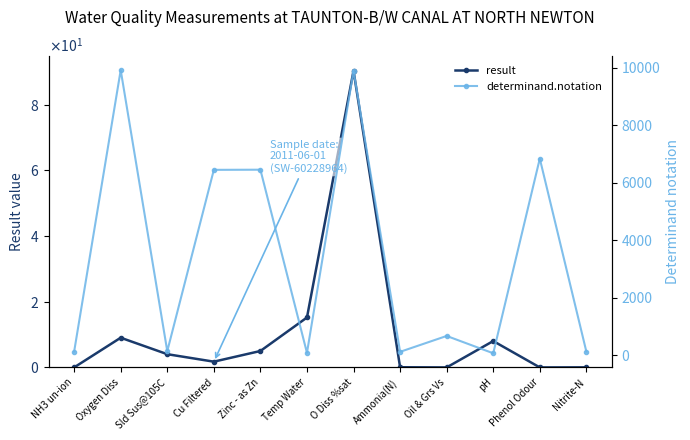

How many data points in determinand.notation are above 664?

5